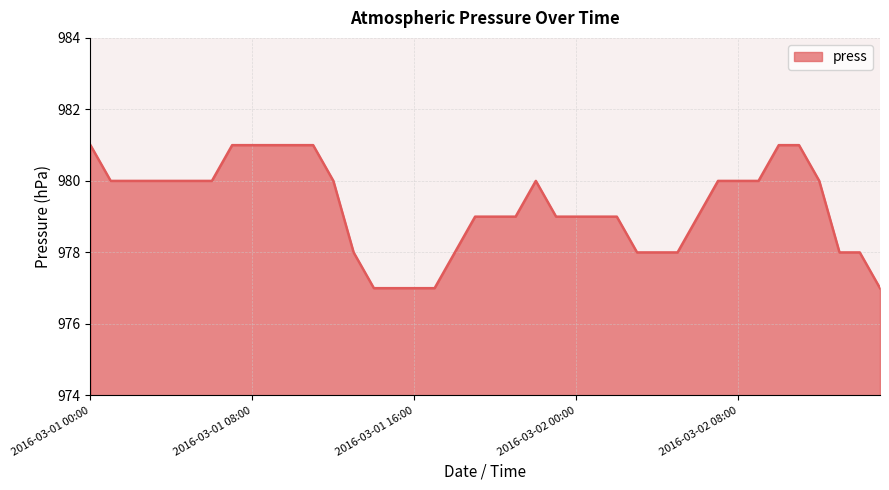

What is the smallest value displayed?

977